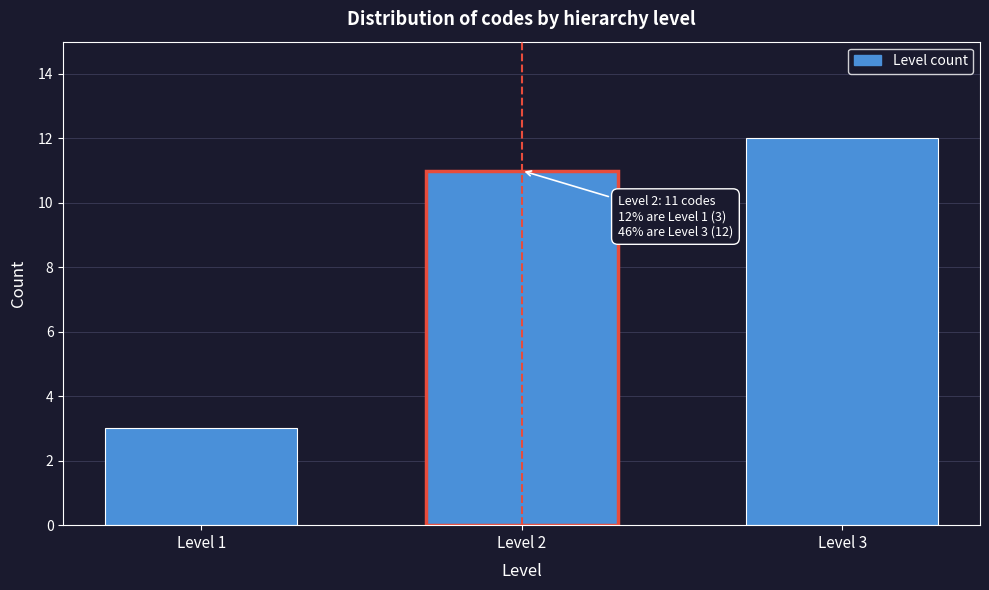

Reading left to right, list all the values displayed in this chart.

Level 1=3	Level 2=11	Level 3=12